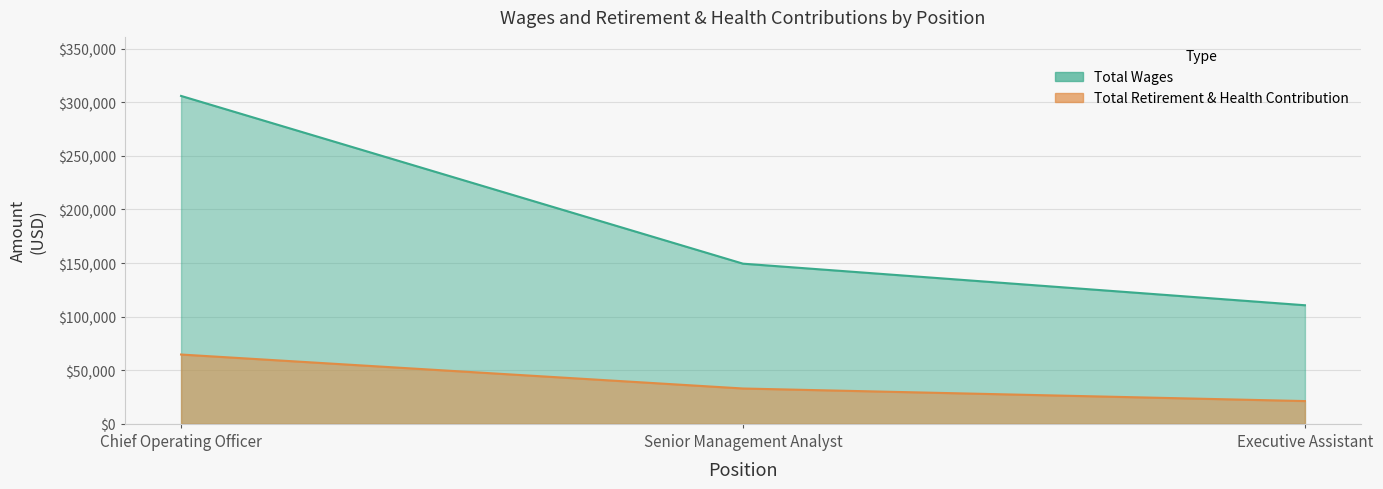

What is the label of the 1st point from the left?

Chief Operating Officer